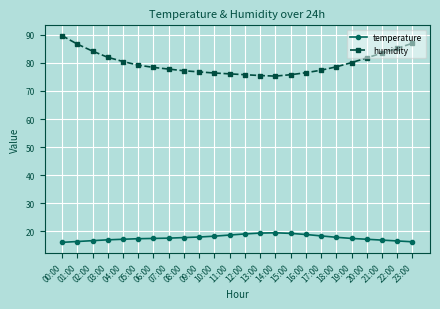

Read the temperature value at 21:00.

16.9